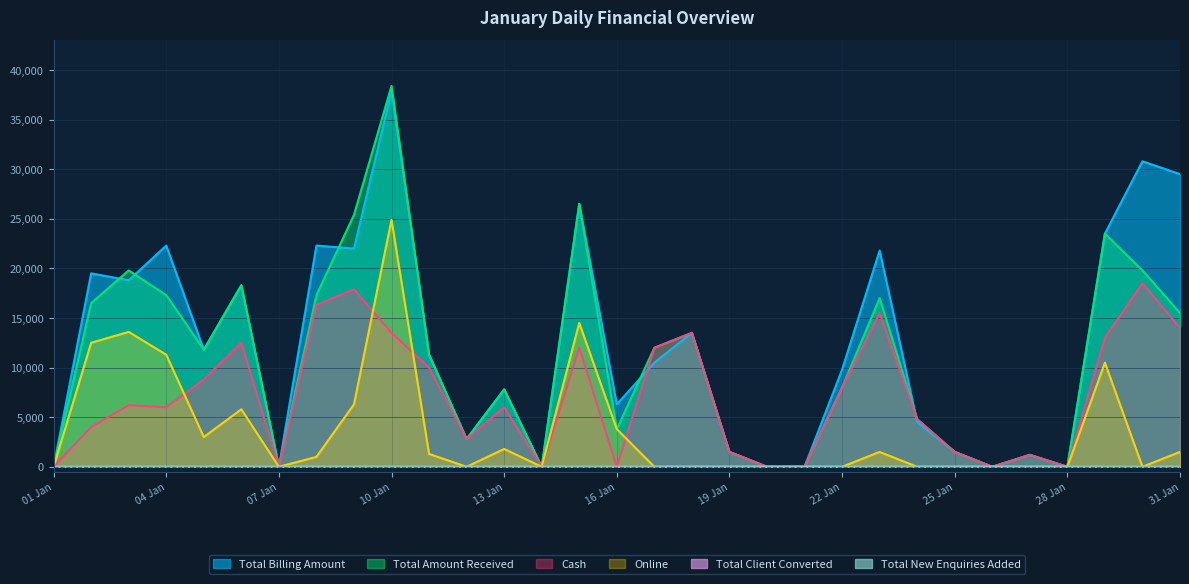

At which category is the sum across all series the highest?

10 Jan